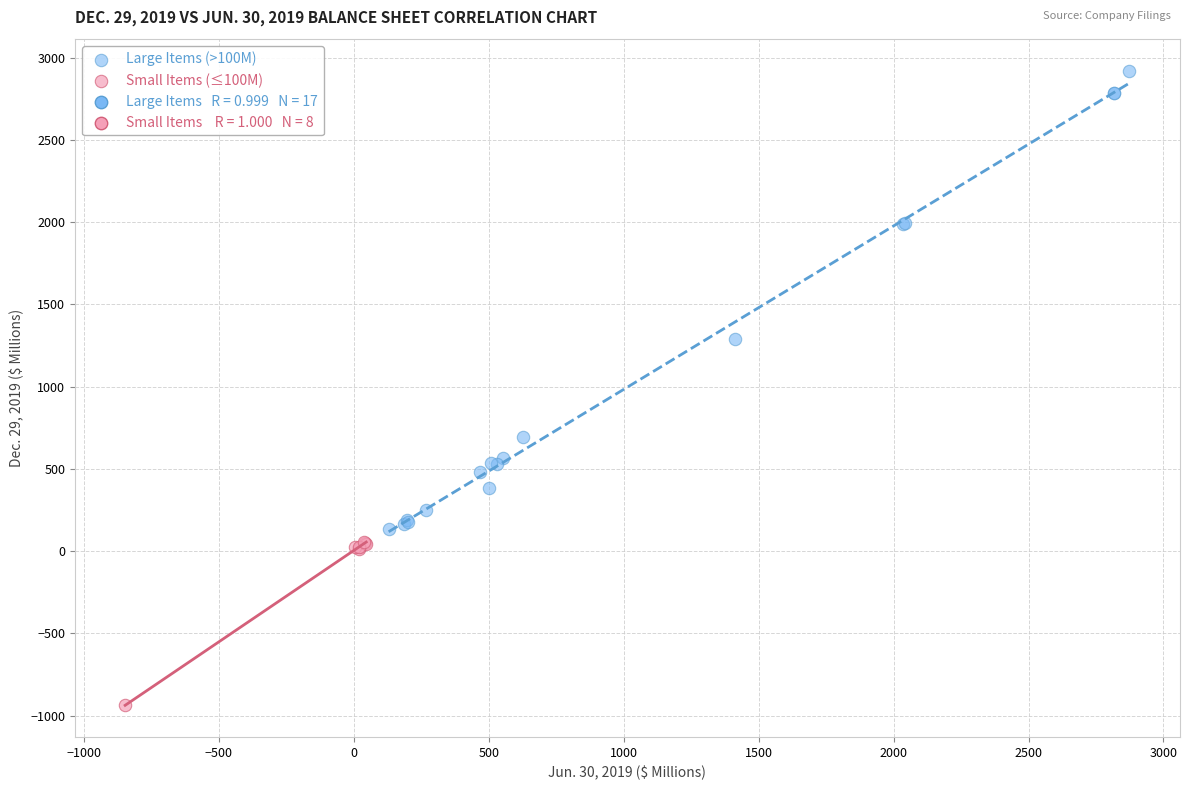

Which series has the largest Y range (max minus min)?

Large Items (>100M)